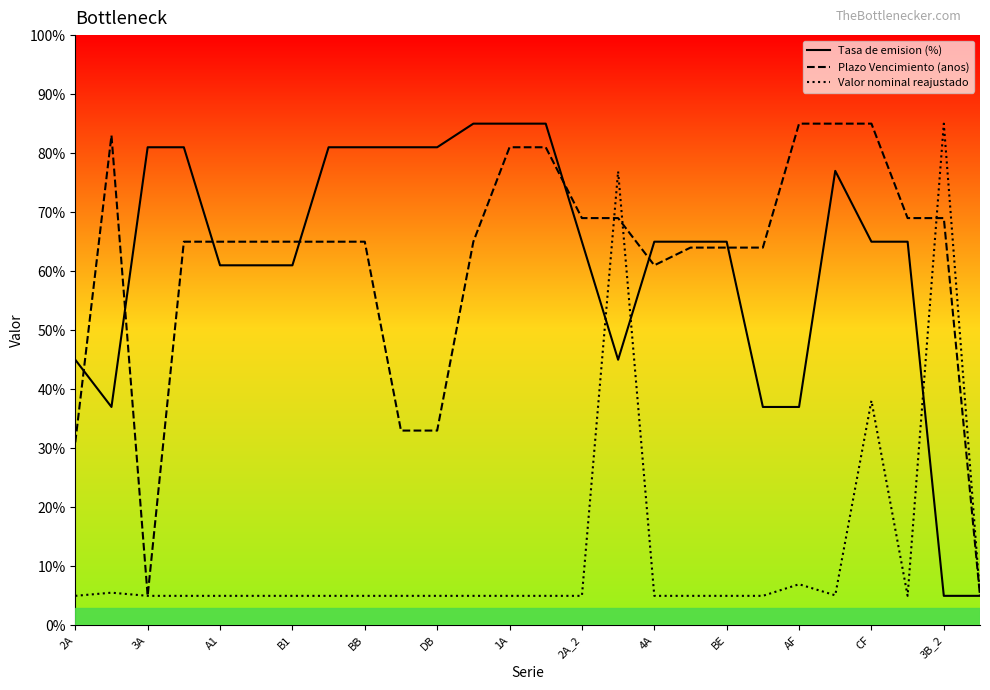

True or false: Plazo Vencimiento (anos) and Tasa de emision (%) cross at least once.

True